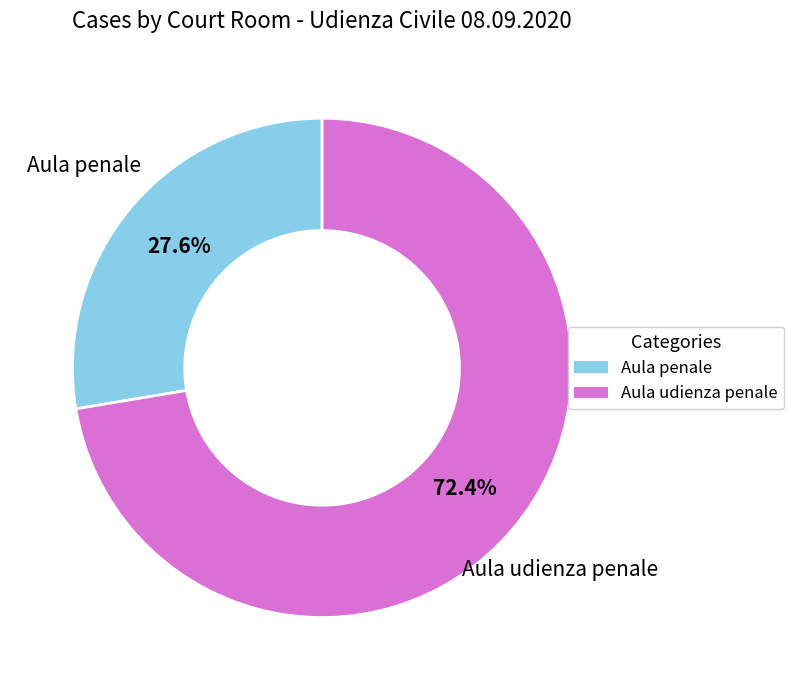

Is there any slice that represents more than half of the pie?

Yes